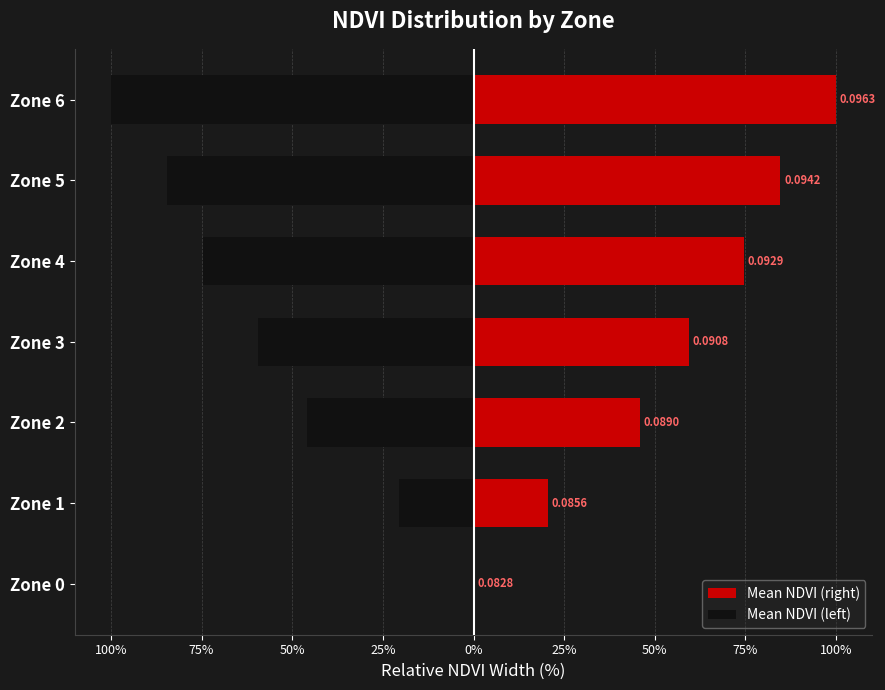

How many data points in Mean NDVI (left) are above -59?

3